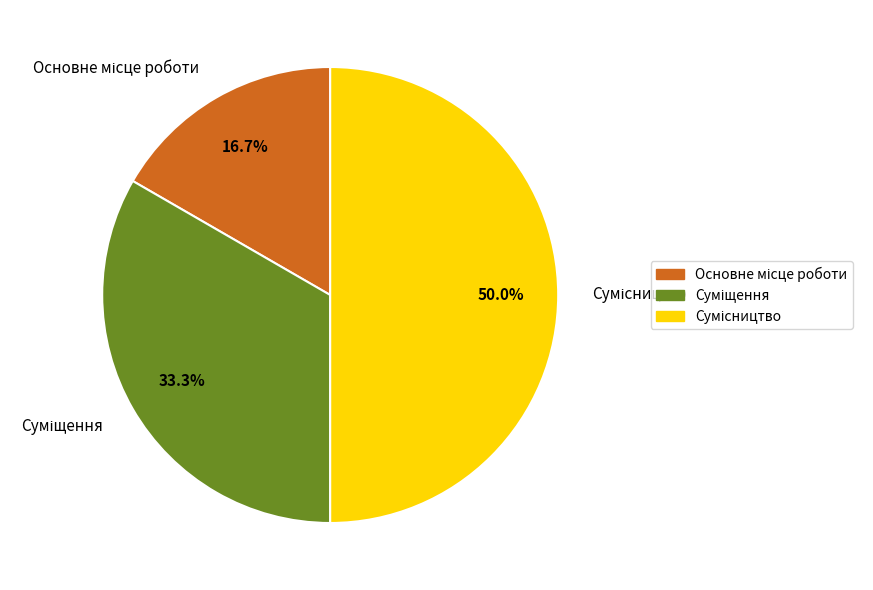

What portion of the pie excludes Суміщення?

66.7%